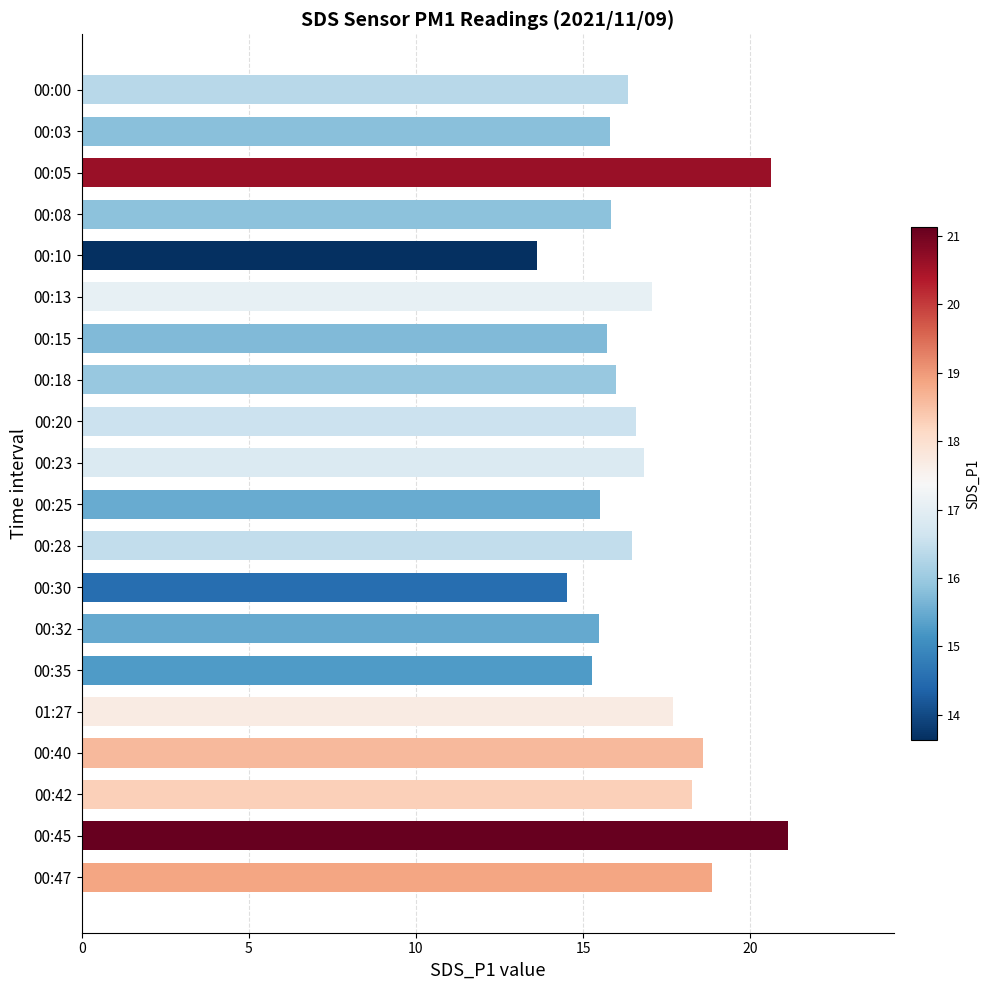

What is the change in value from 00:18 to 00:35?

-0.7